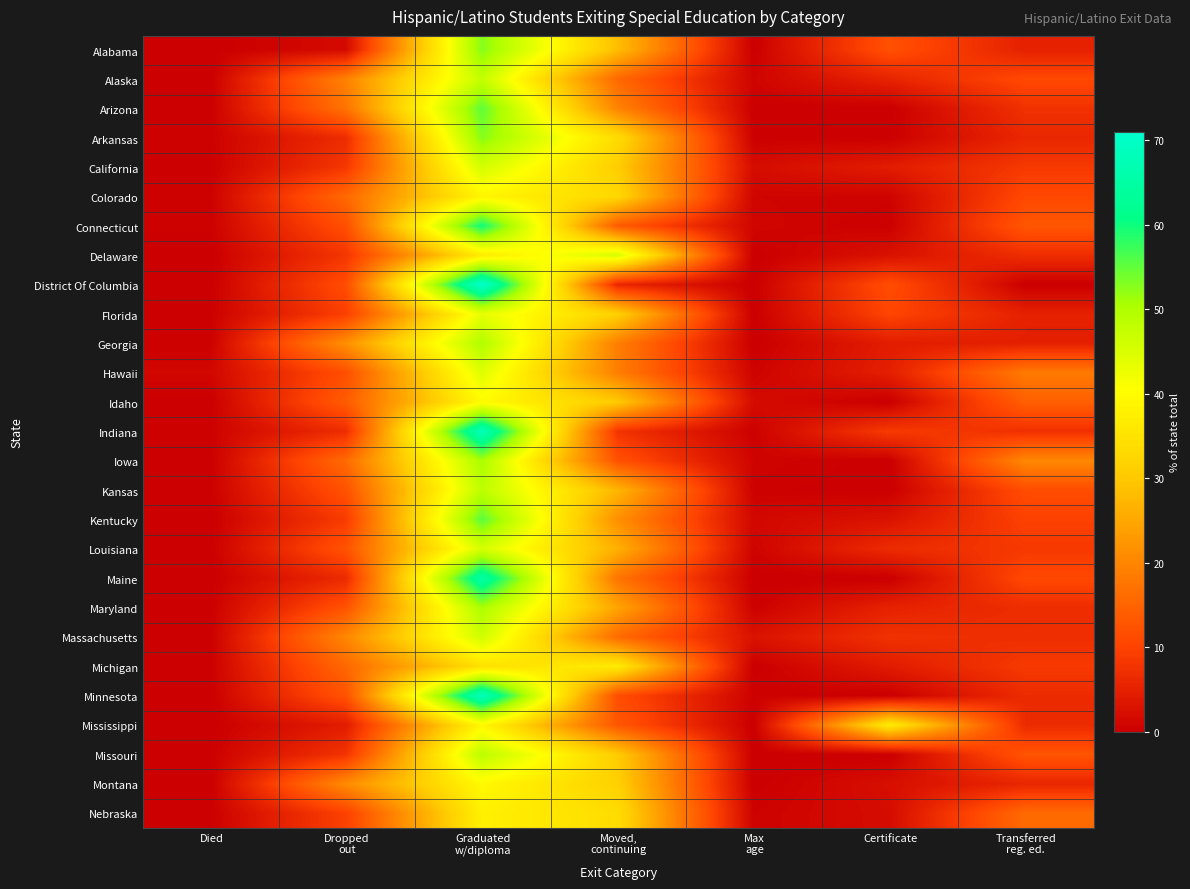

What is the maximum value shown in the chart?

71.0